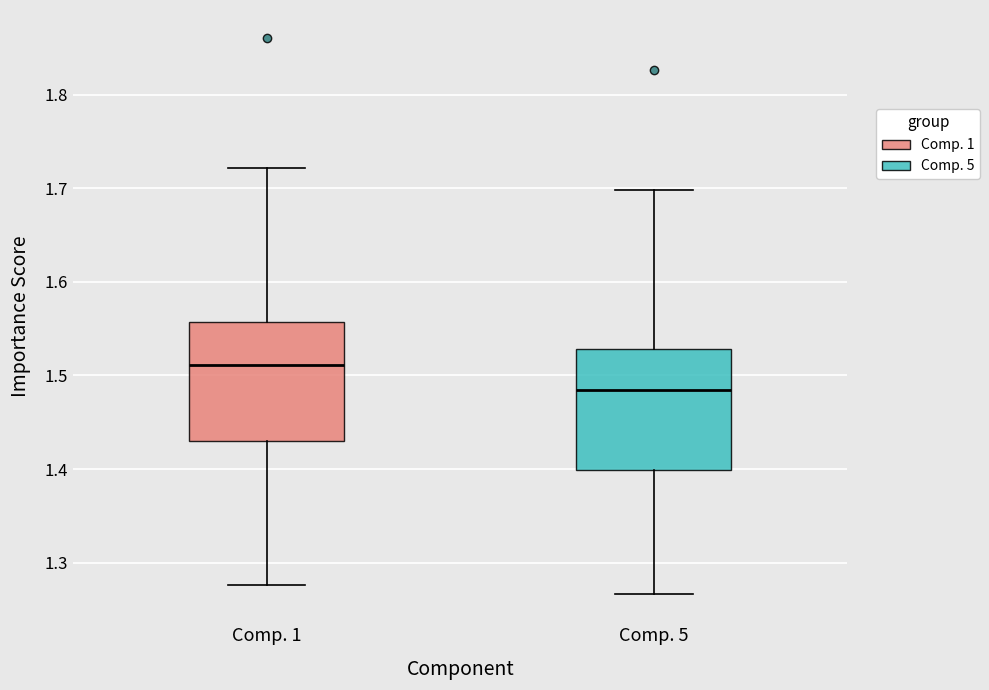

Reading left to right, read every box against the y-axis: the position of its median line, the range the box covers, and the ends of its whiskers. The values are not printed on the chart, so give them approximately, as read against the axis.

Comp. 1: median 1.51, box 1.43 to 1.56, whiskers 1.28 to 1.72
Comp. 5: median 1.48, box 1.40 to 1.53, whiskers 1.27 to 1.70